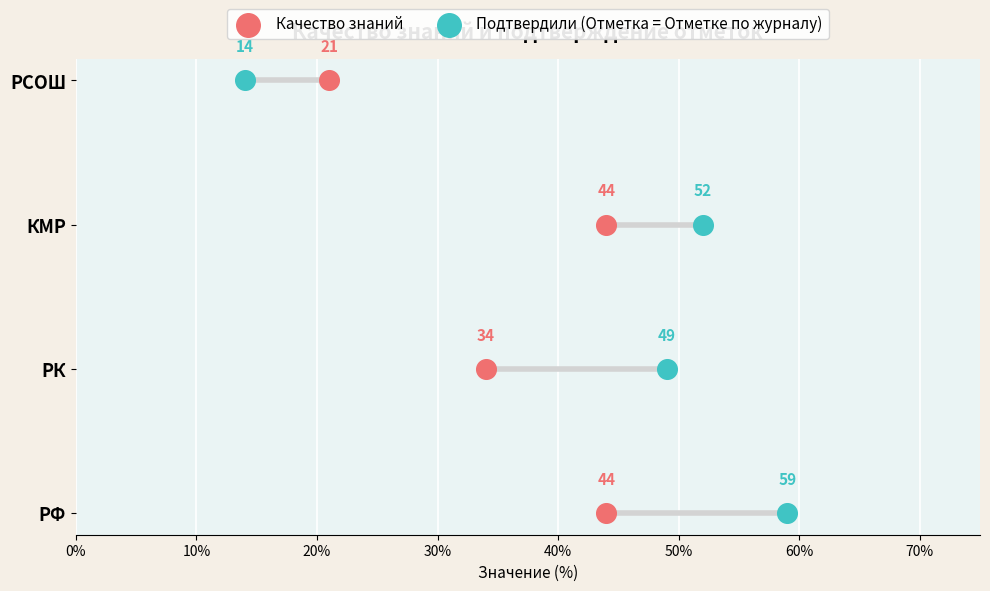

What are all the series names shown in the legend?

Качество знаний, Подтвердили (Отметка = Отметке по журналу)